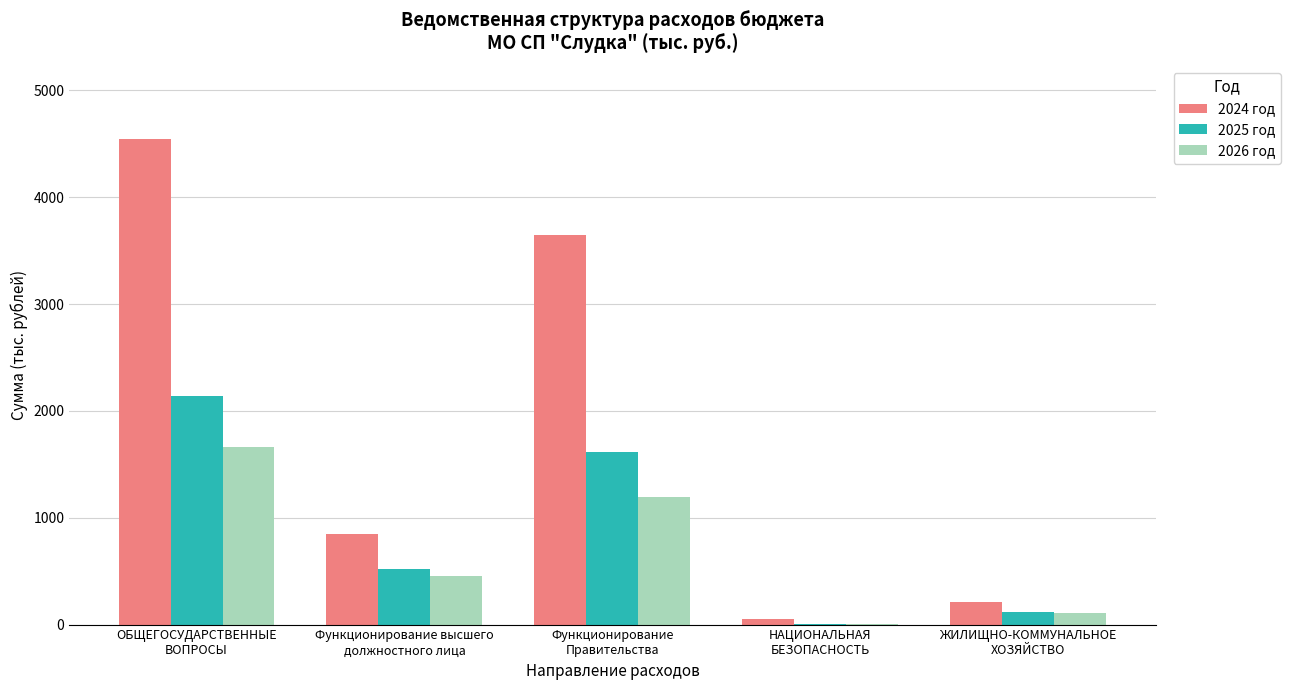

What is the maximum value shown in the chart?

4548.2